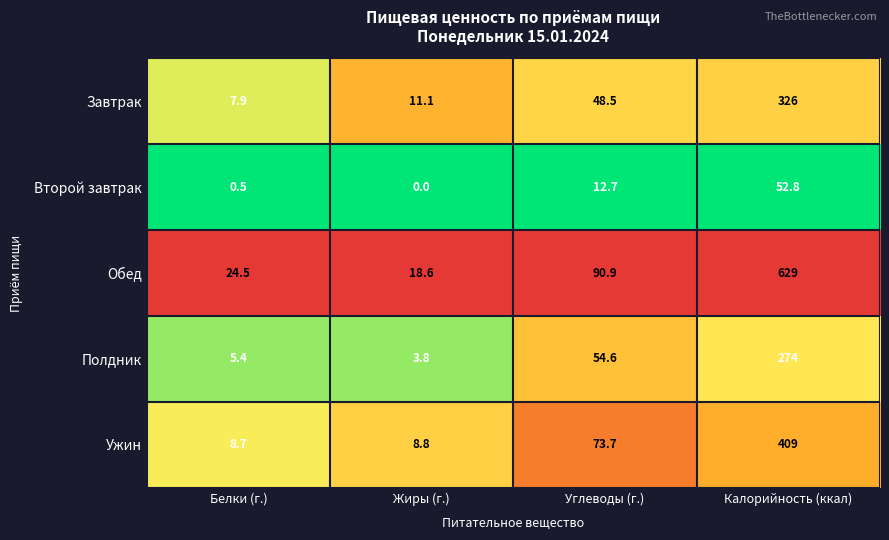

What is the total value across all series at Жиры (г.)?

42.3